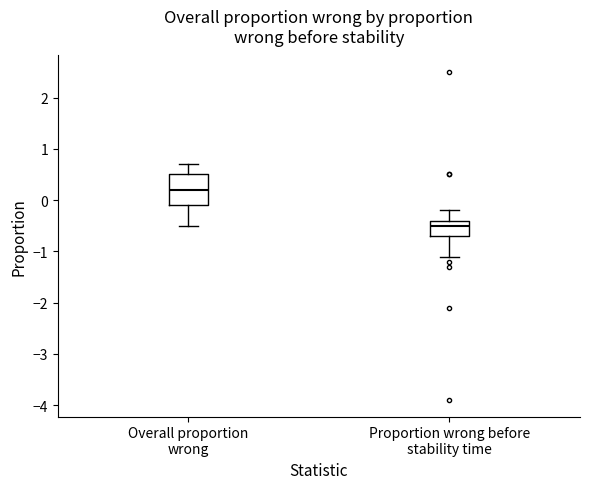

Where is the upper edge of the box for Proportion wrong before stability time on the y-axis? The values are not printed on the chart, so give them approximately, as read against the axis.

-0.4